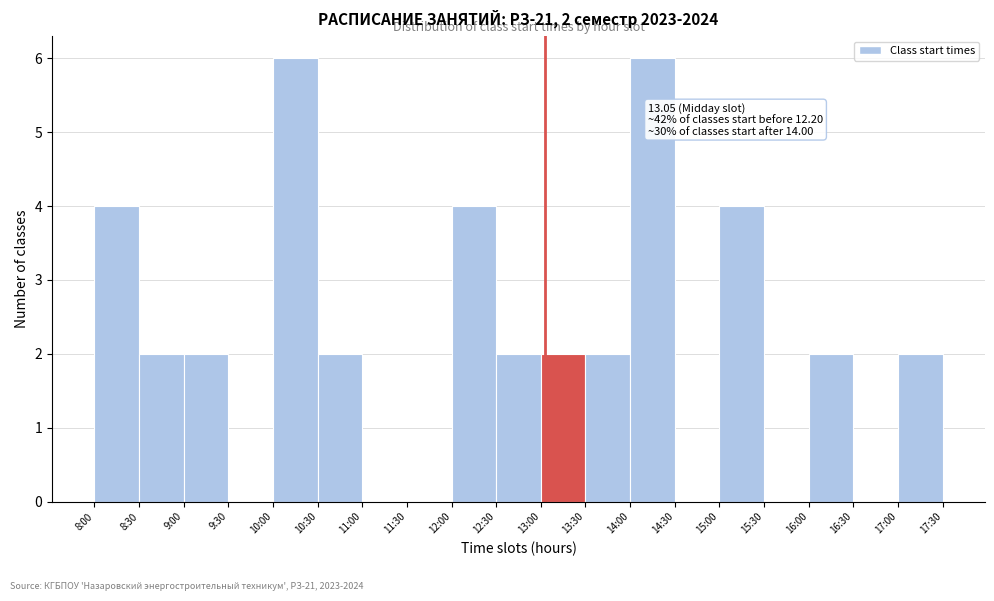

Reading left to right, list all the values displayed in this chart.

8:00=4	8:30=2	9:00=2	9:30=0	10:00=6	10:30=2	11:00=0	11:30=0	12:00=4	12:30=2	13:00=2	13:30=2	14:00=6	14:30=0	15:00=4	15:30=0	16:00=2	16:30=0	17:00=2